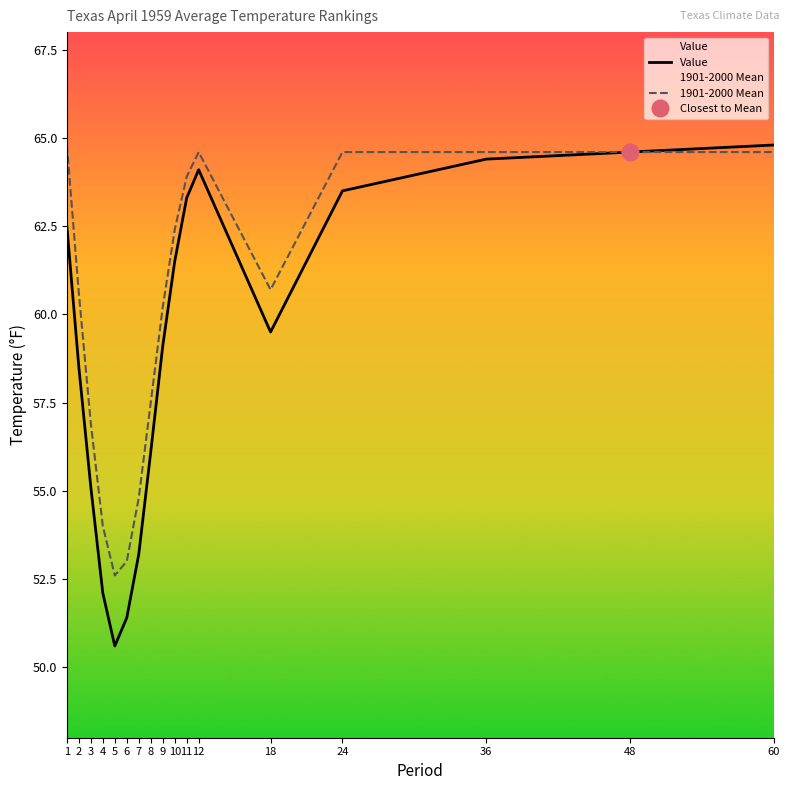

What is the difference between the highest and lowest values at 3?

1.8